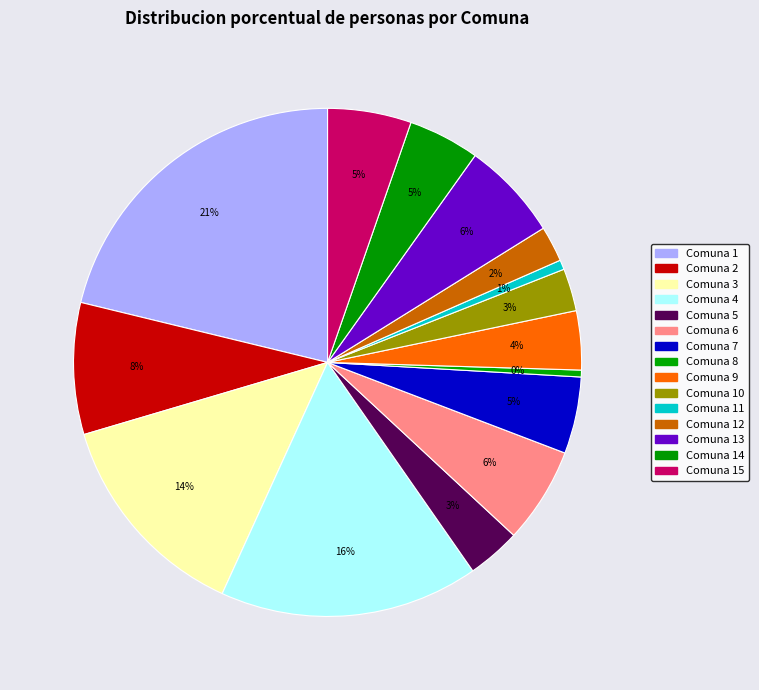

How many slices are in this pie chart?

15